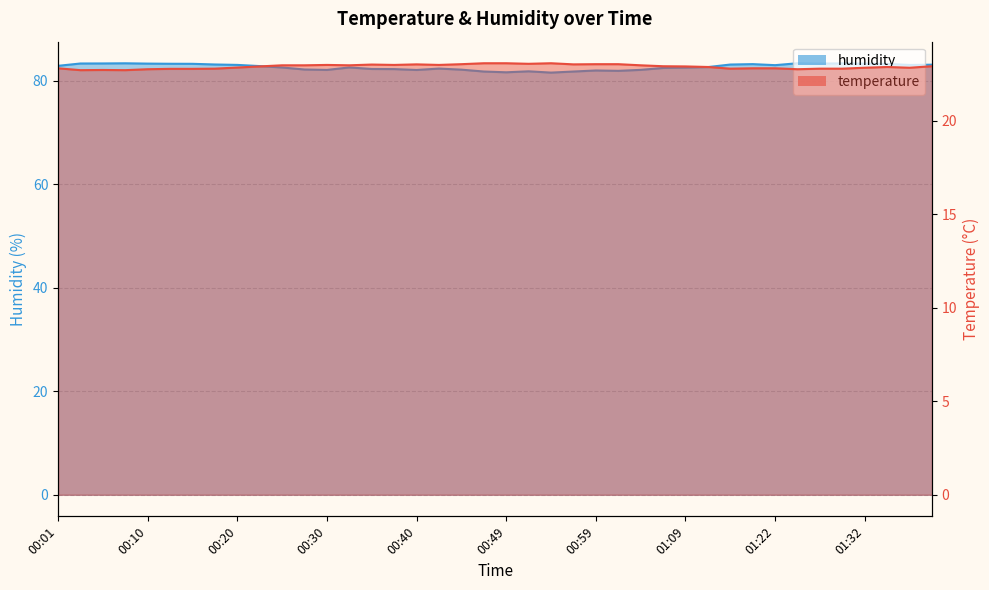

True or false: humidity and temperature cross at least once.

False